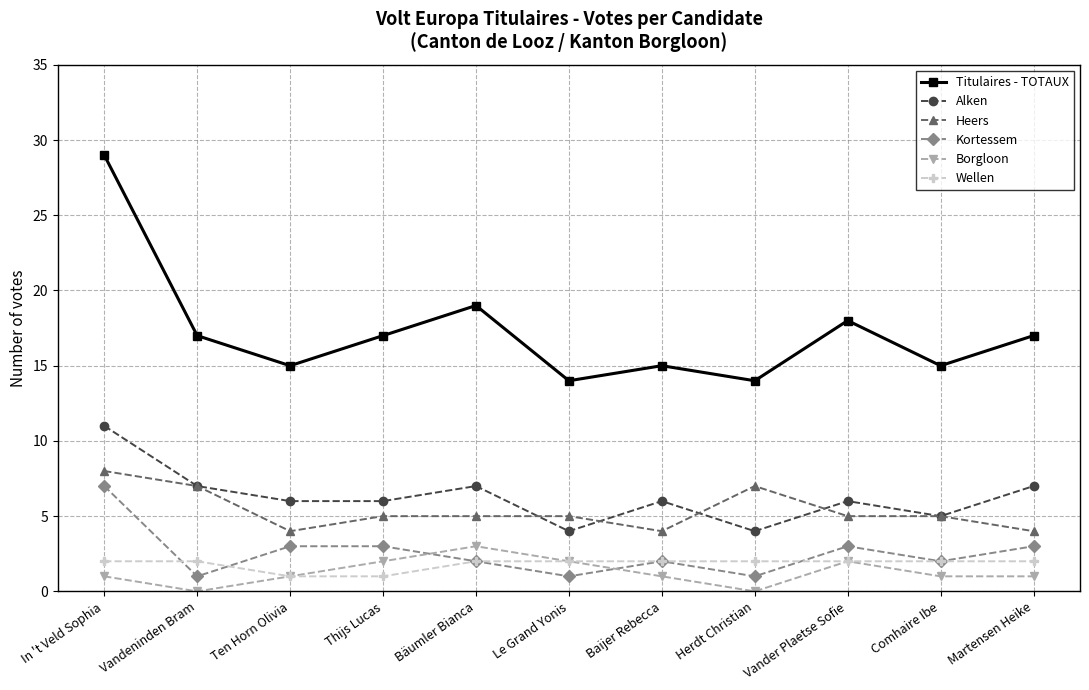

At which category does the chart reach its peak across all series?

In 't Veld Sophia